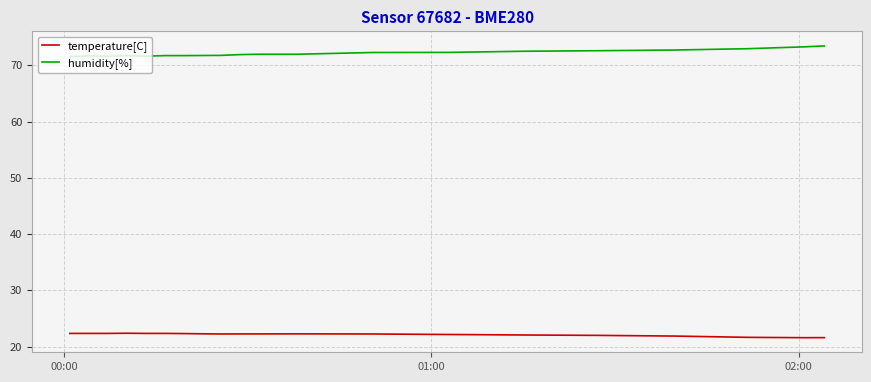

True or false: humidity[%] and temperature[C] cross at least once.

False